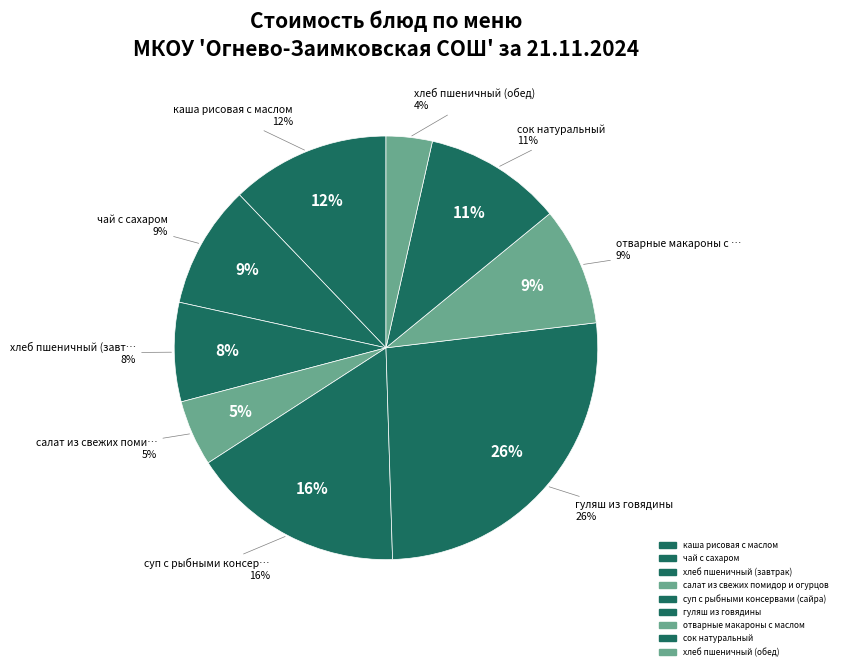

What percentage is the сок натуральный slice, to the nearest percent?

11%